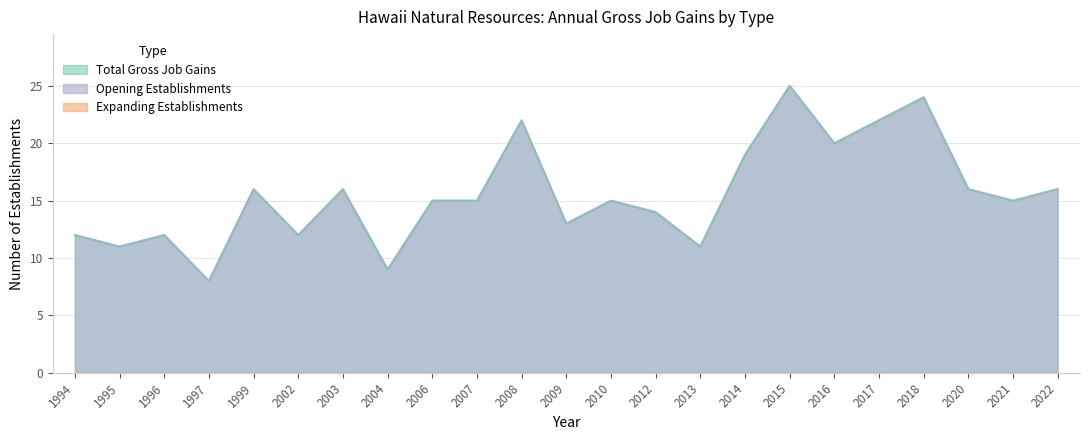

What is the value of the Total Gross Job Gains point at the 1st from the left?

12